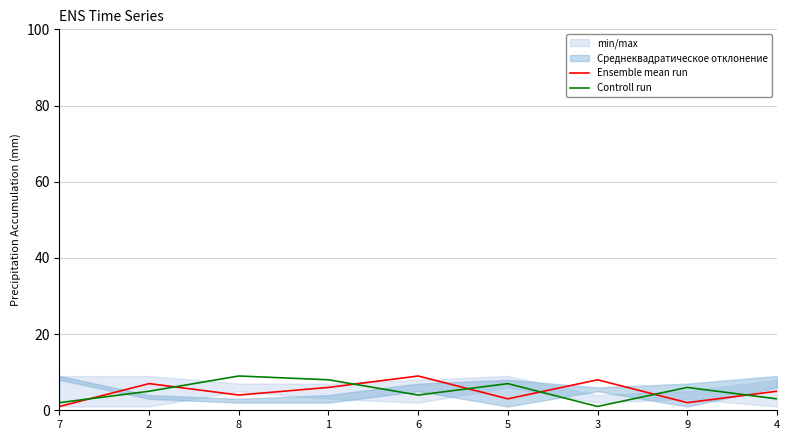

What is the approximate value of Ensemble mean run at 8?

4